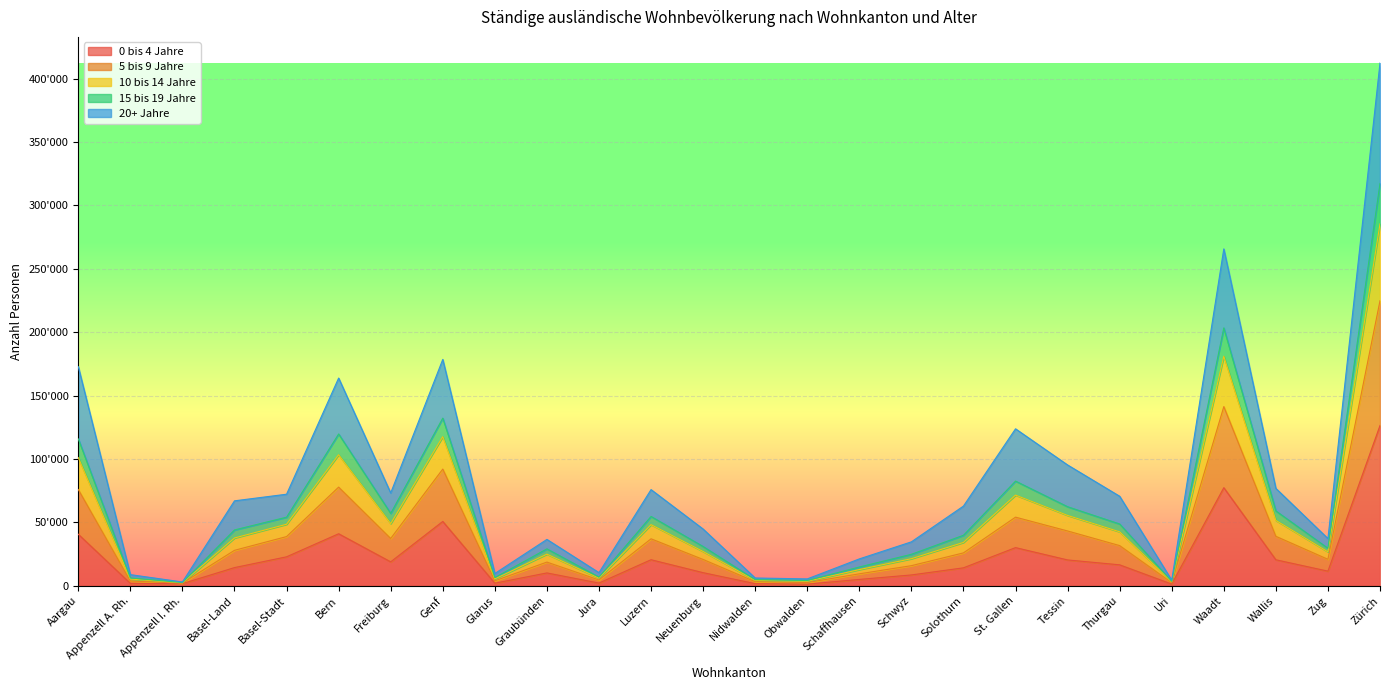

What are all the series names shown in the legend?

0 bis 4 Jahre, 5 bis 9 Jahre, 10 bis 14 Jahre, 15 bis 19 Jahre, 20+ Jahre